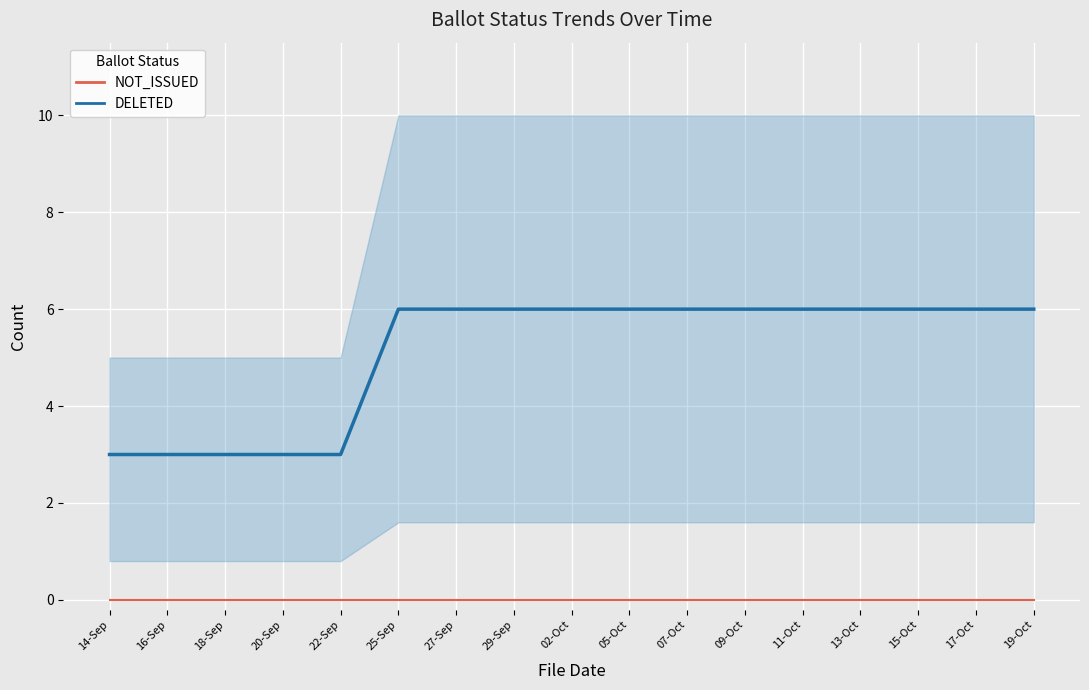

What is the lowest value of the DELETED (trend) series?

3